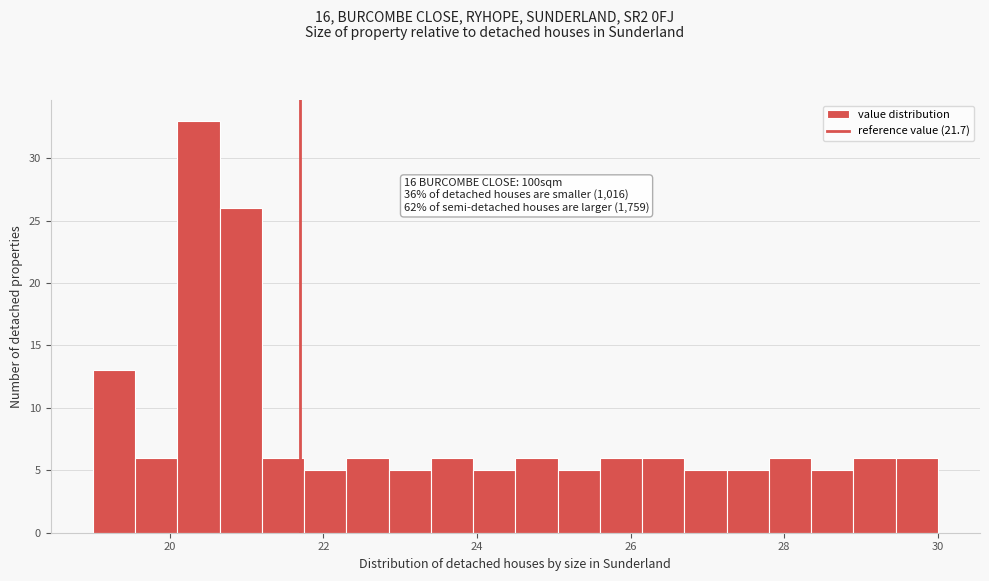

Read against the x-axis, roughly where is the centre of the tallest bar?

20.4